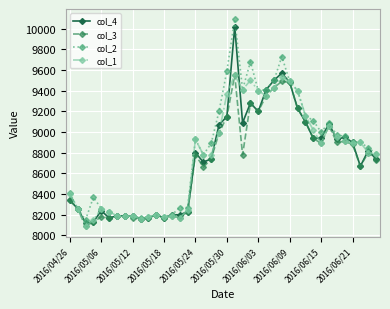

Which series has the widest spread of values?

col_2